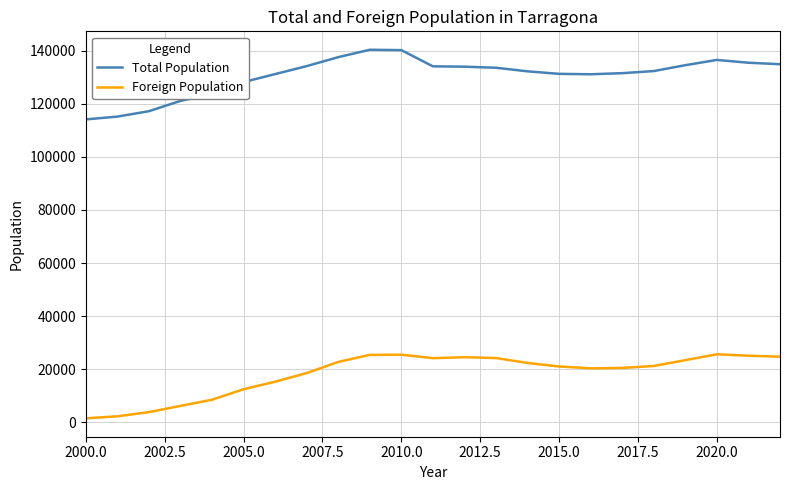

True or false: Total Population and Foreign Population cross at least once.

False